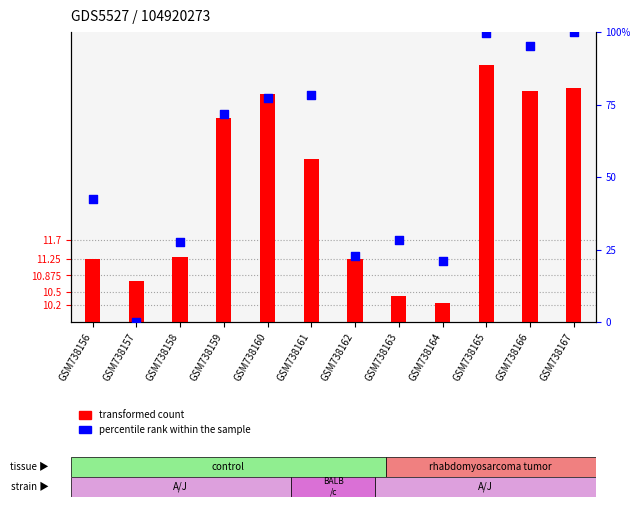

Which series has the largest Y range (max minus min)?

percentile rank within the sample